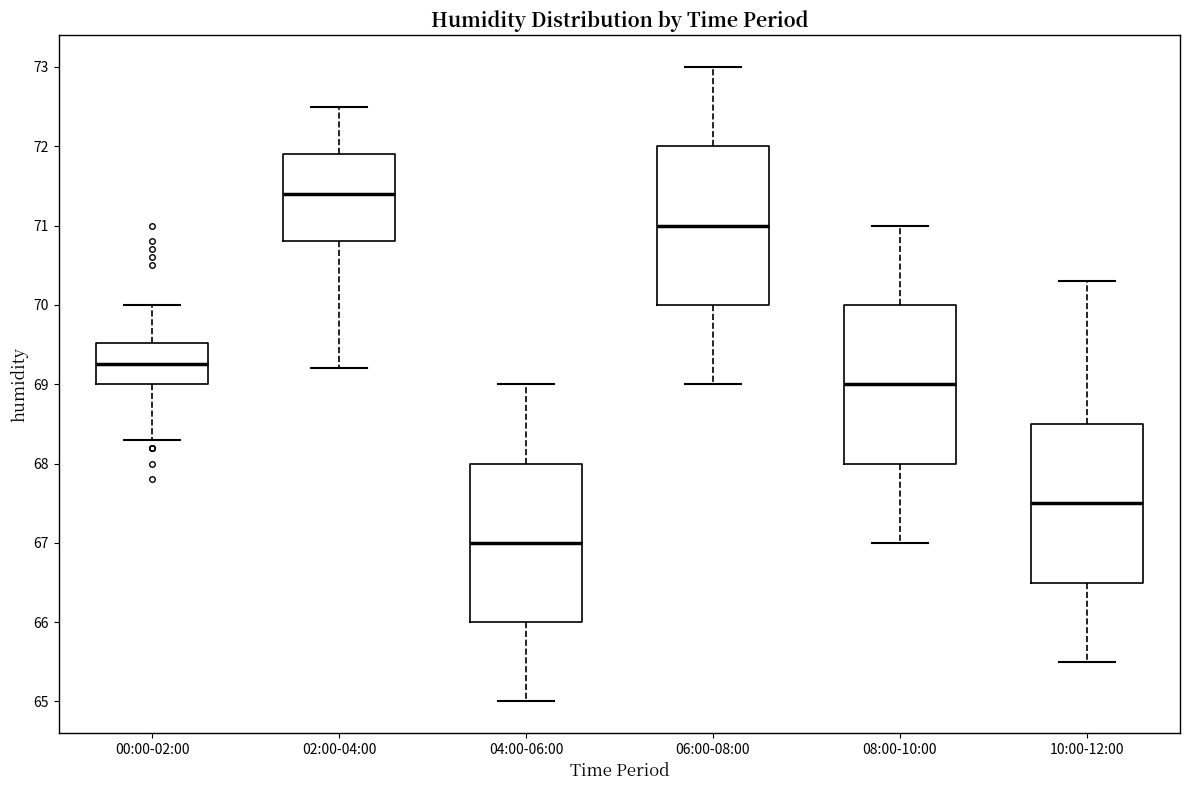

Which box has the highest median line?

02:00-04:00